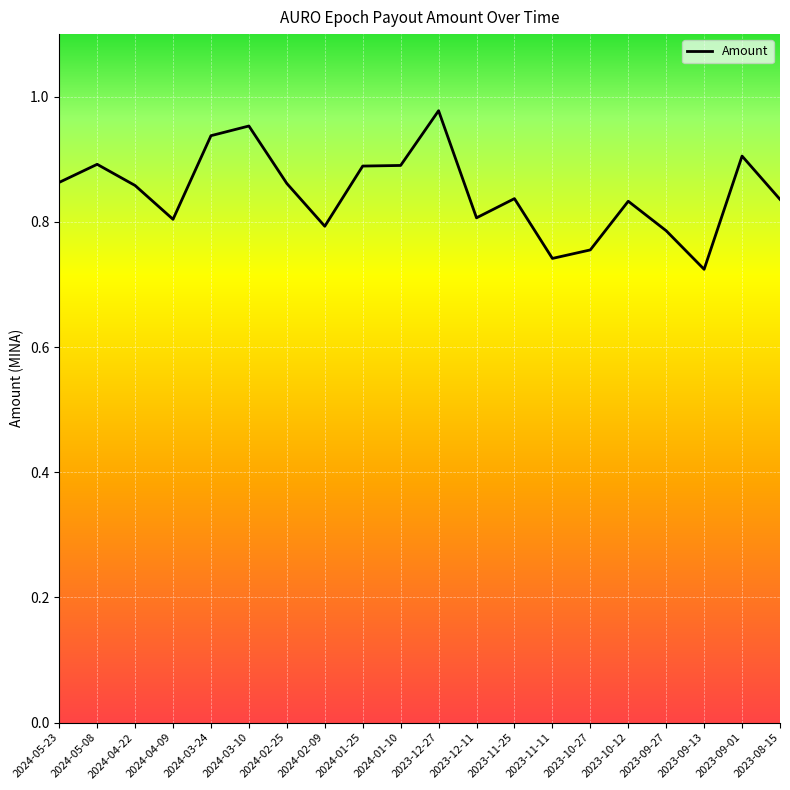

What is the difference between the maximum and minimum values?

0.3